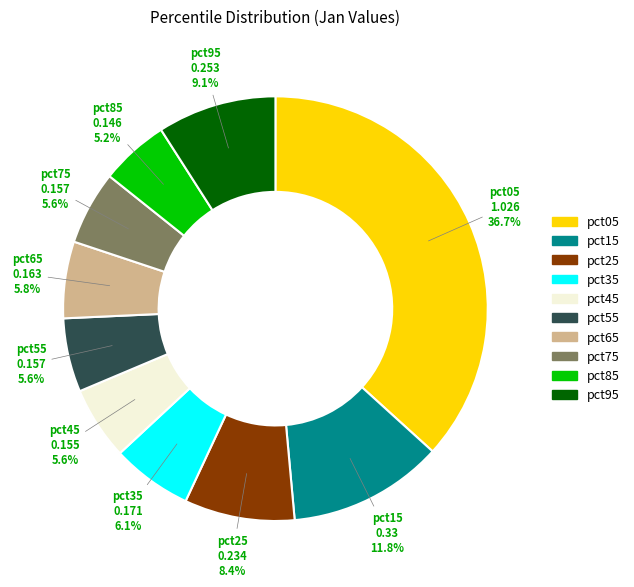

How many slices are in this pie chart?

10